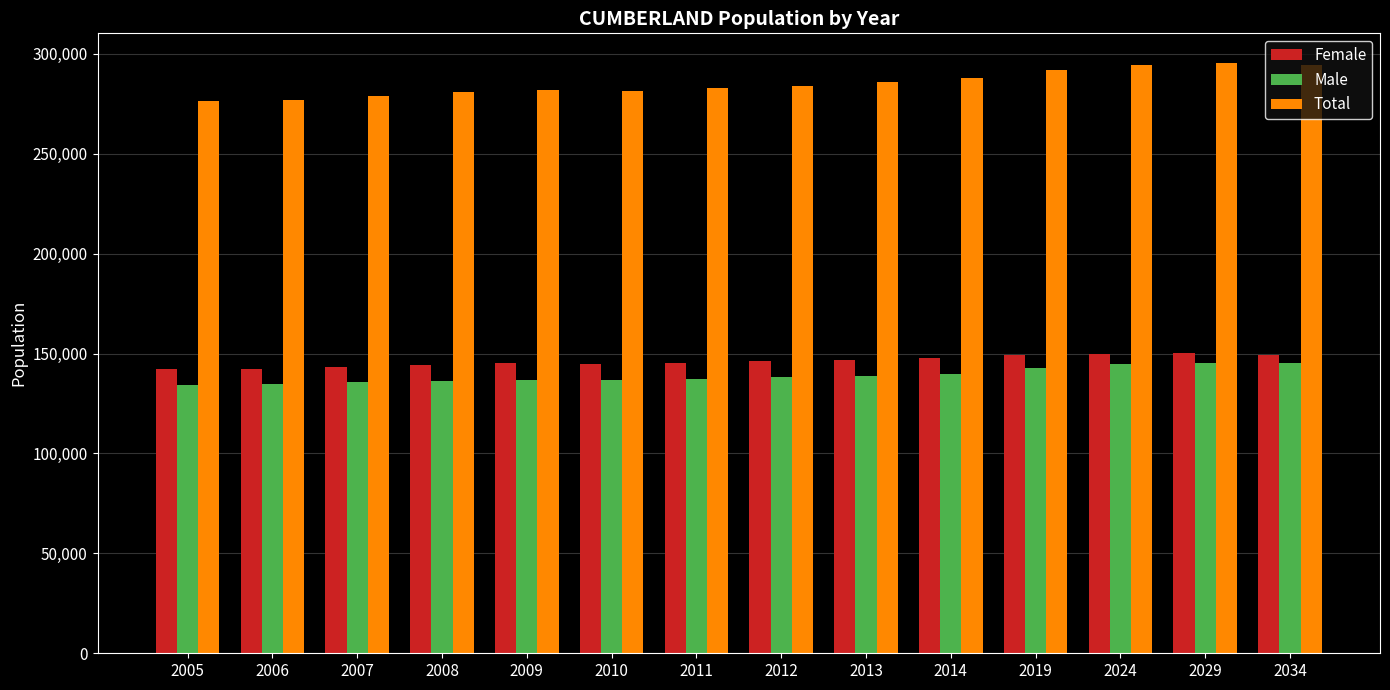

What is the maximum value shown in the chart?

295441